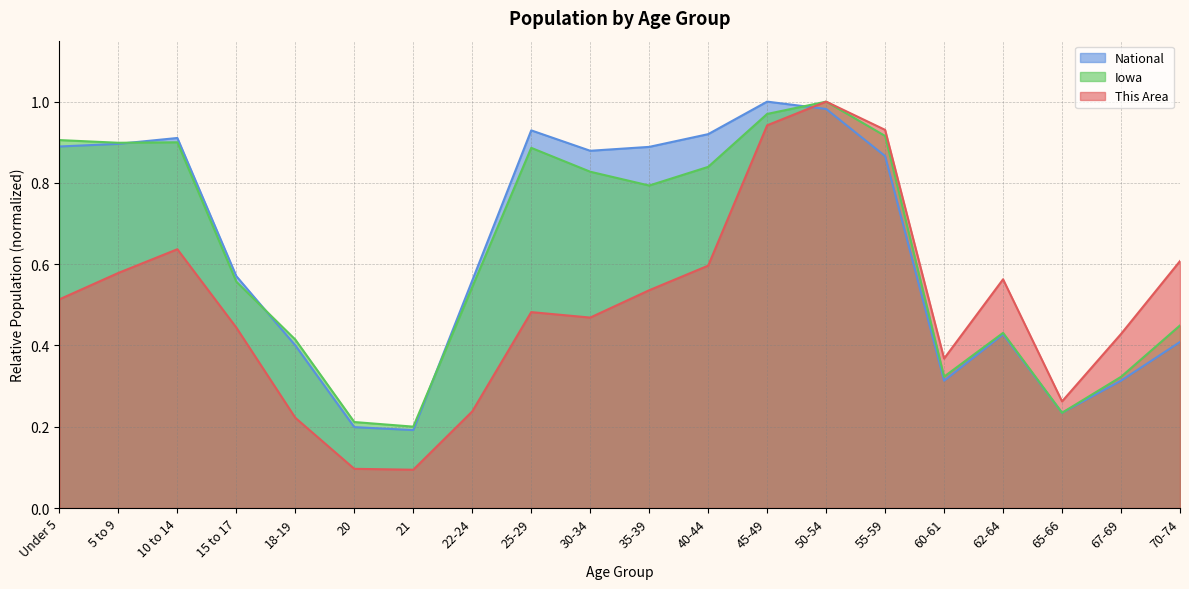

The National series shows 0.3 at 60-61. True or false?

True